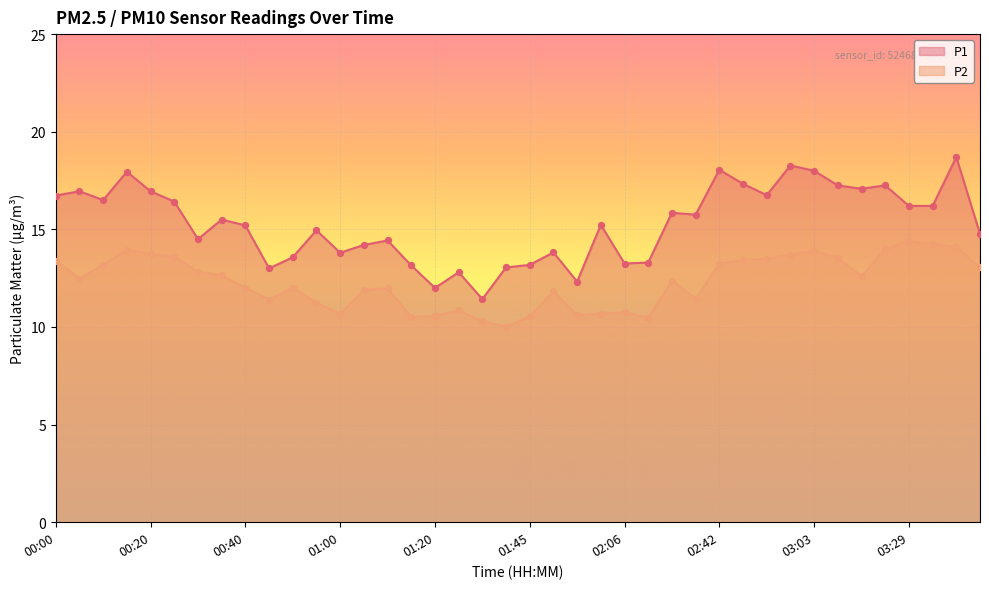

At how many categories does at least one series exceed 14?

27